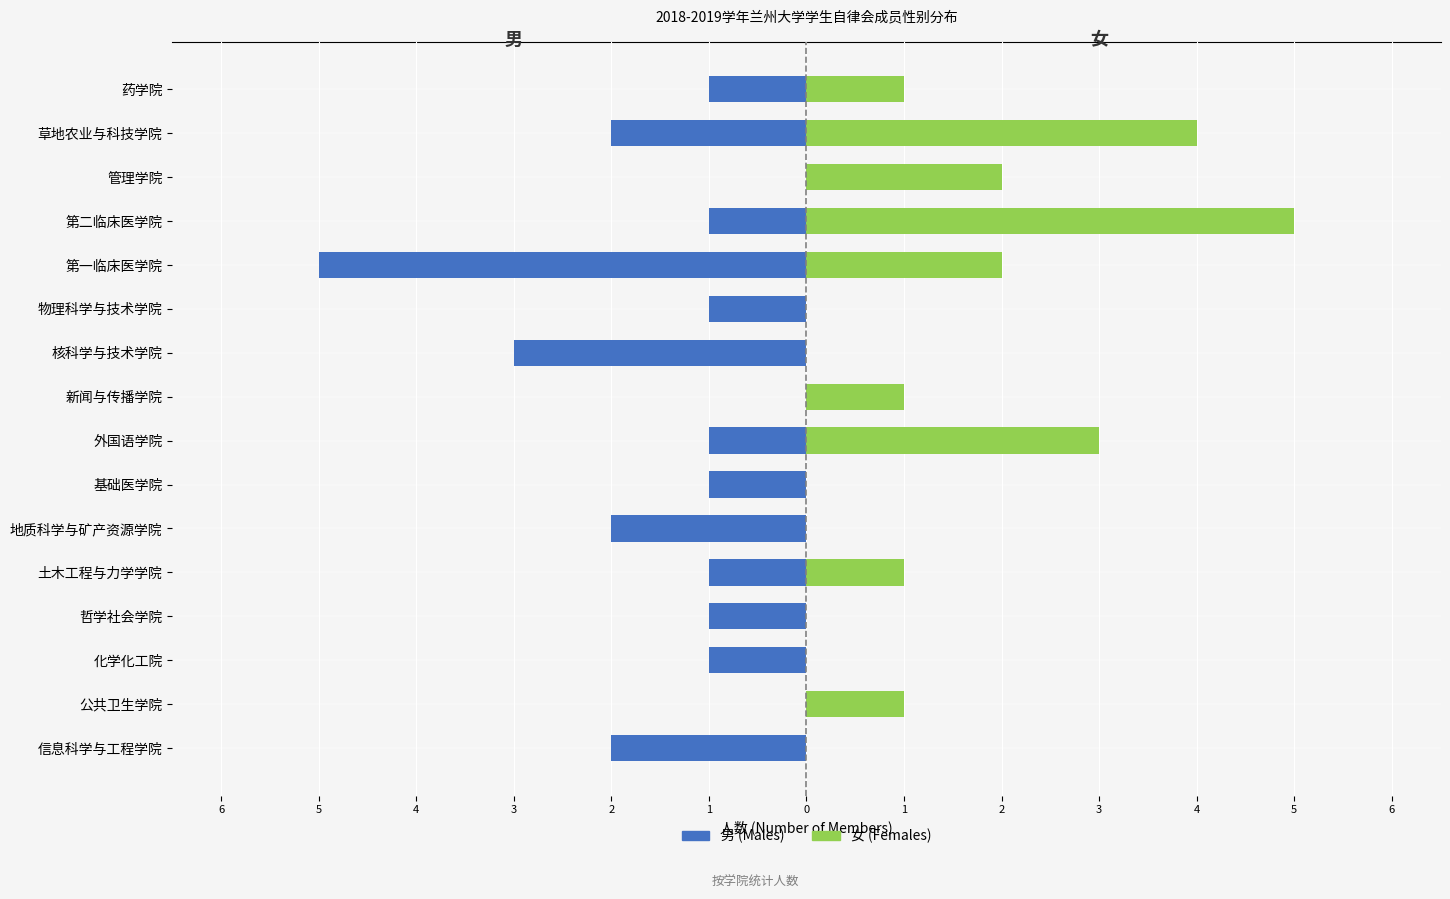

Which series has the largest range (max minus min)?

男 (Males)